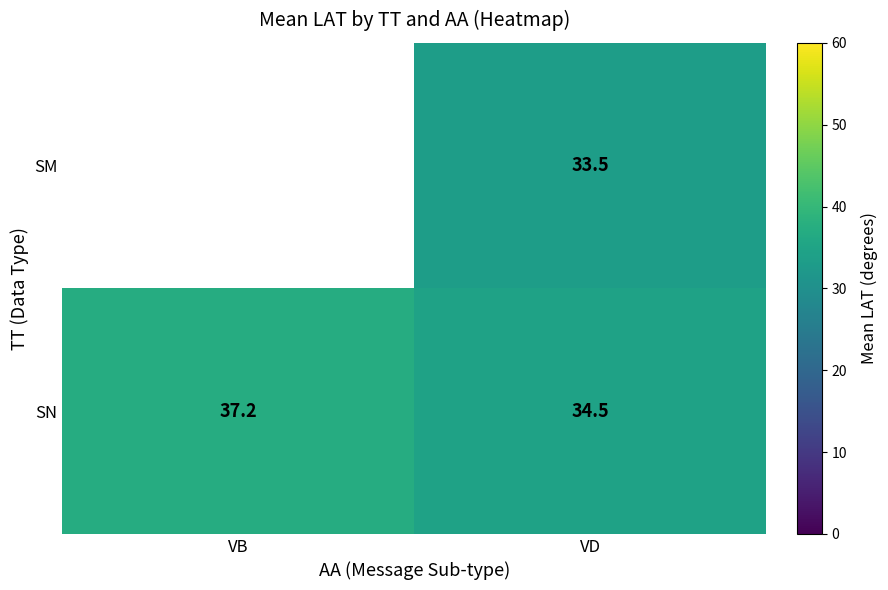

The SN series shows 34.5 at VD. True or false?

True